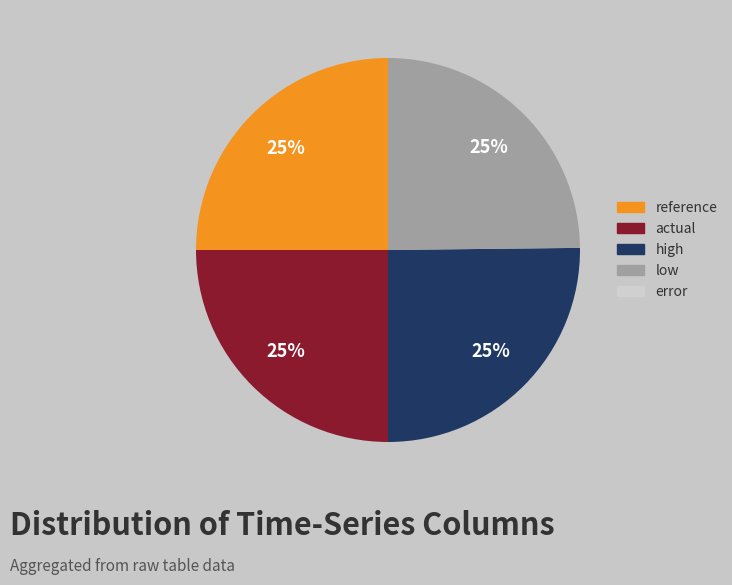

To the nearest percent, what is the difference between the largest and smallest slice percentages?

25%